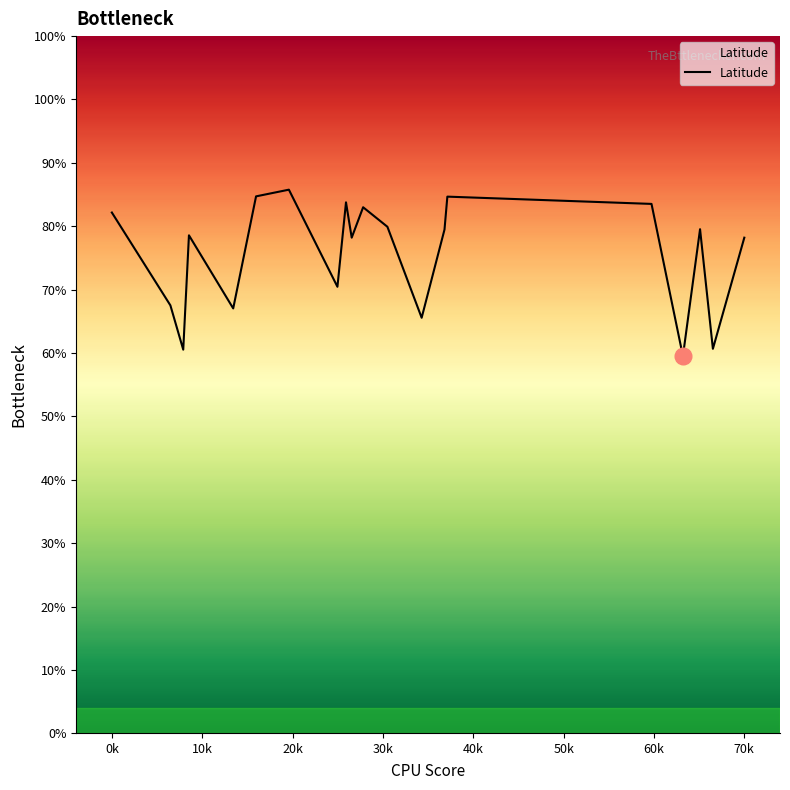

Does the chart display data point markers on the line(s)?

No